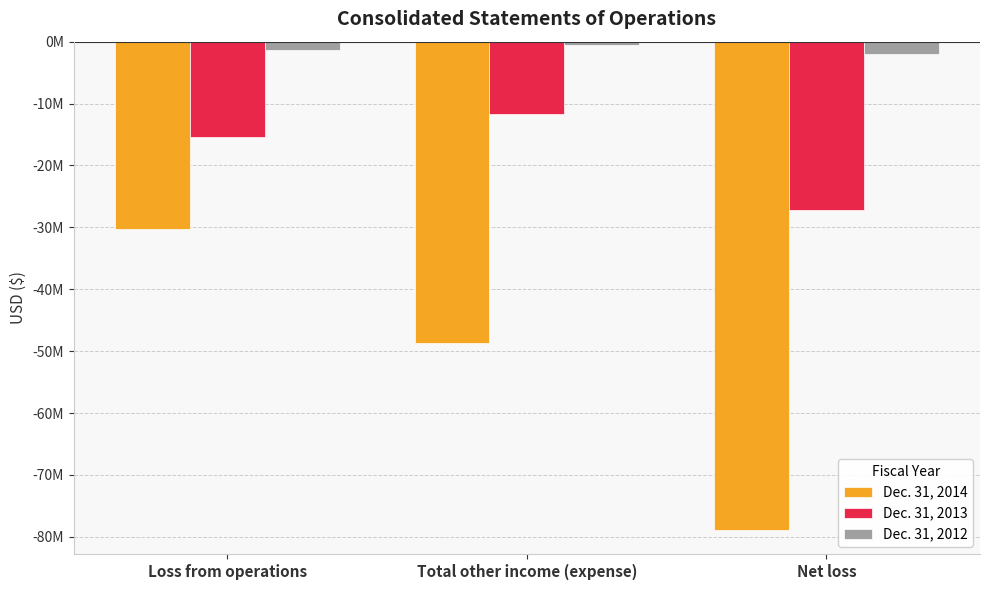

Are the bars grouped side by side (vs. stacked)?

Yes